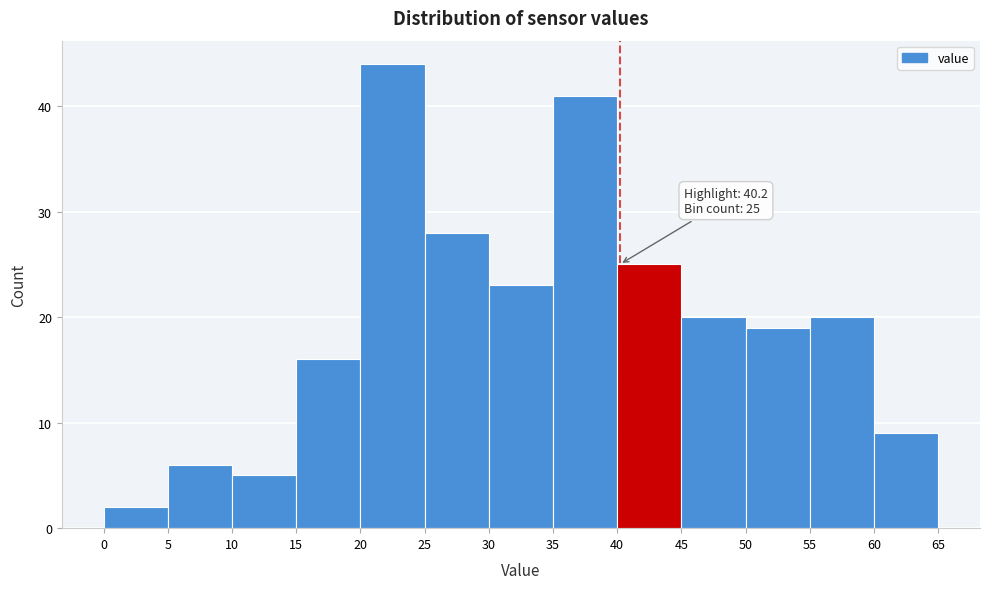

Which range on the x-axis has the tallest bar?

20 to 25